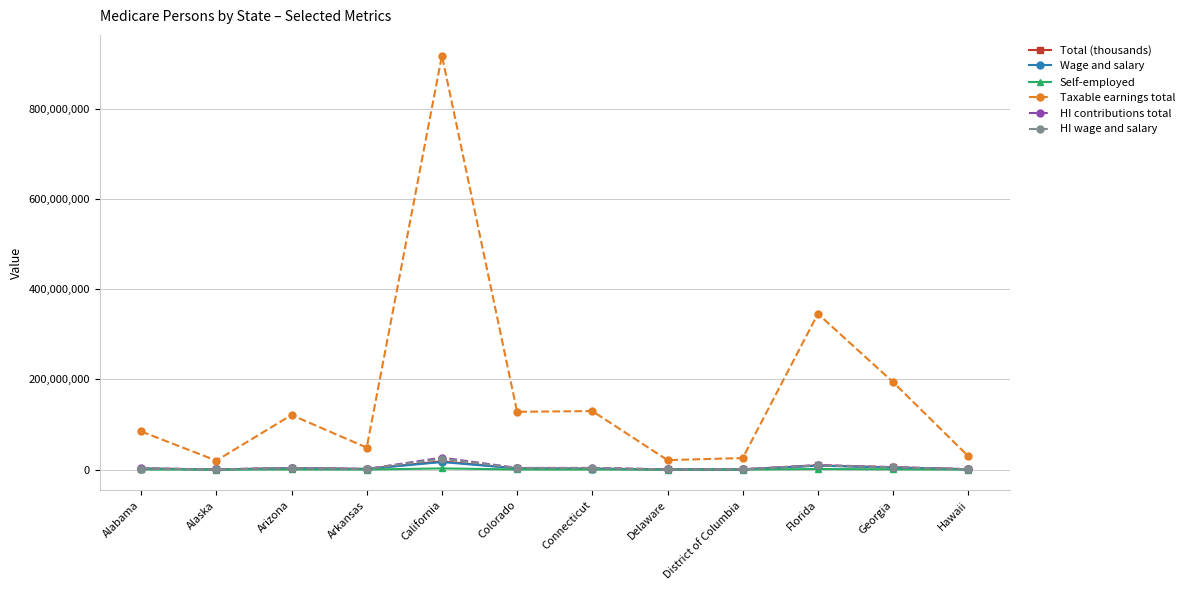

Which series has the largest total across all categories?

Taxable earnings total